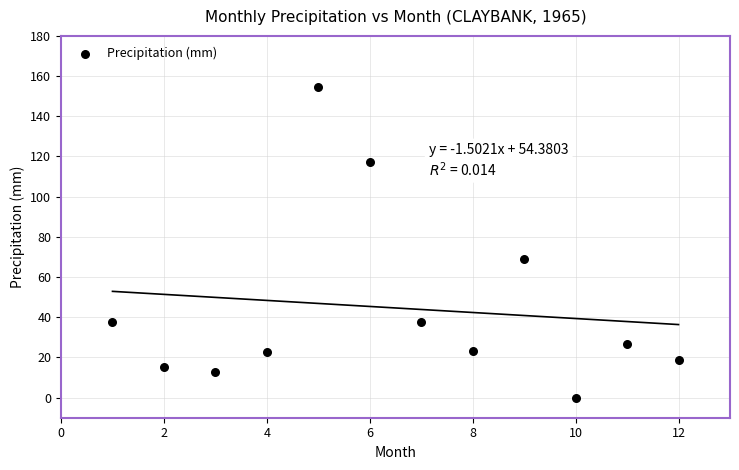

What is the range of Y values (max minus min)?

154.6